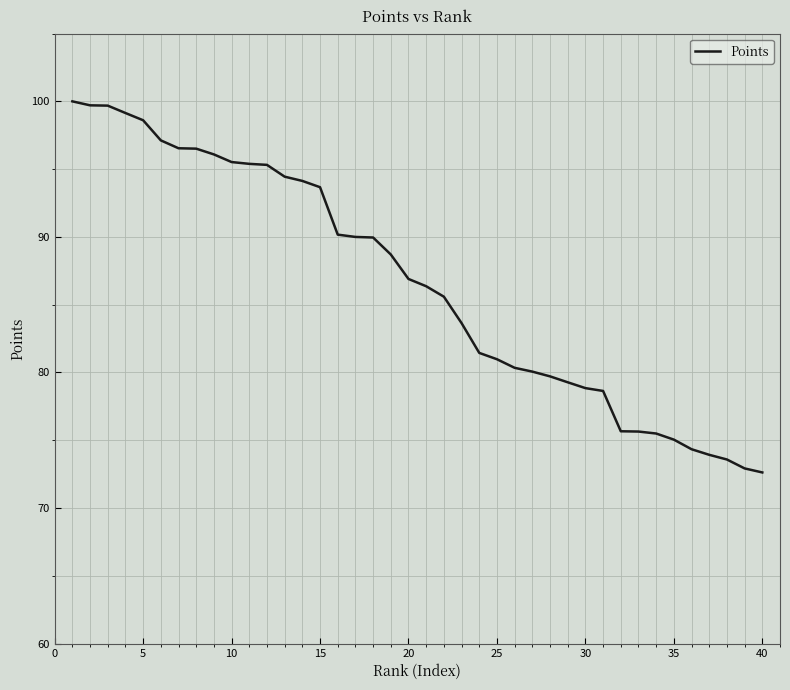

What is the smallest value displayed?

72.6